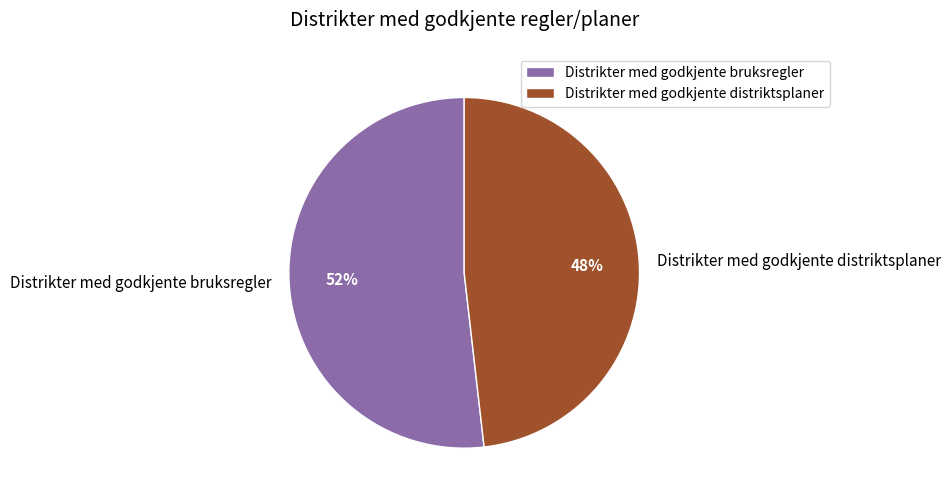

To the nearest percent, what is the difference between the Distrikter med godkjente bruksregler and Distrikter med godkjente distriktsplaner slice percentages?

4%